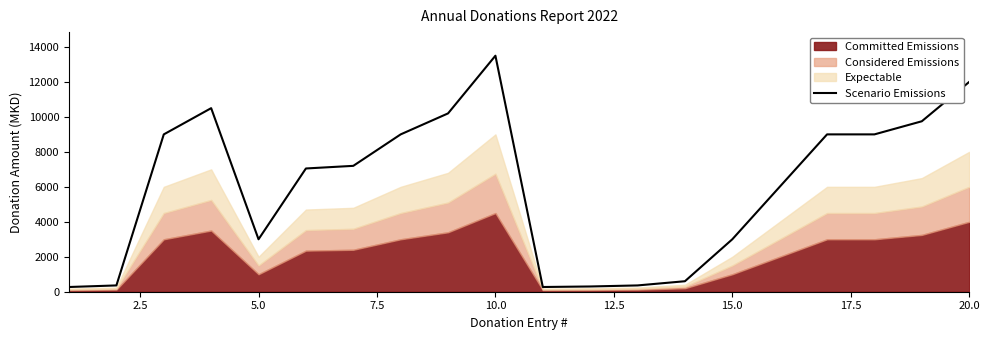

What is the average value?

6018